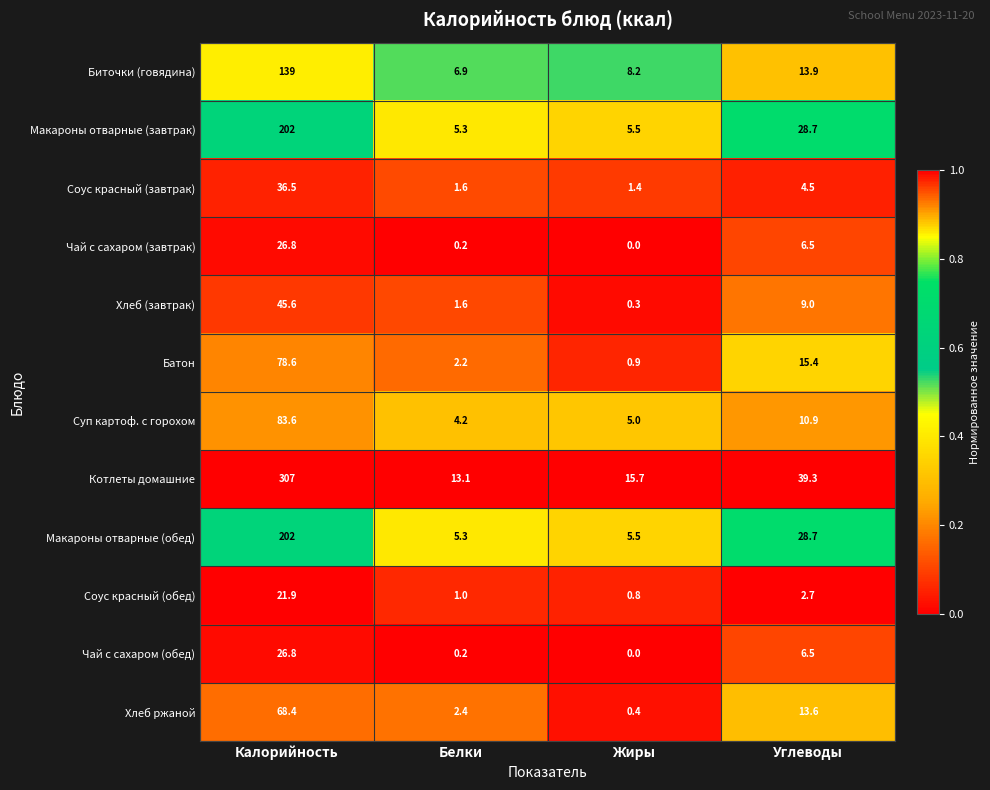

At which label does Батон reach its peak?

Калорийность